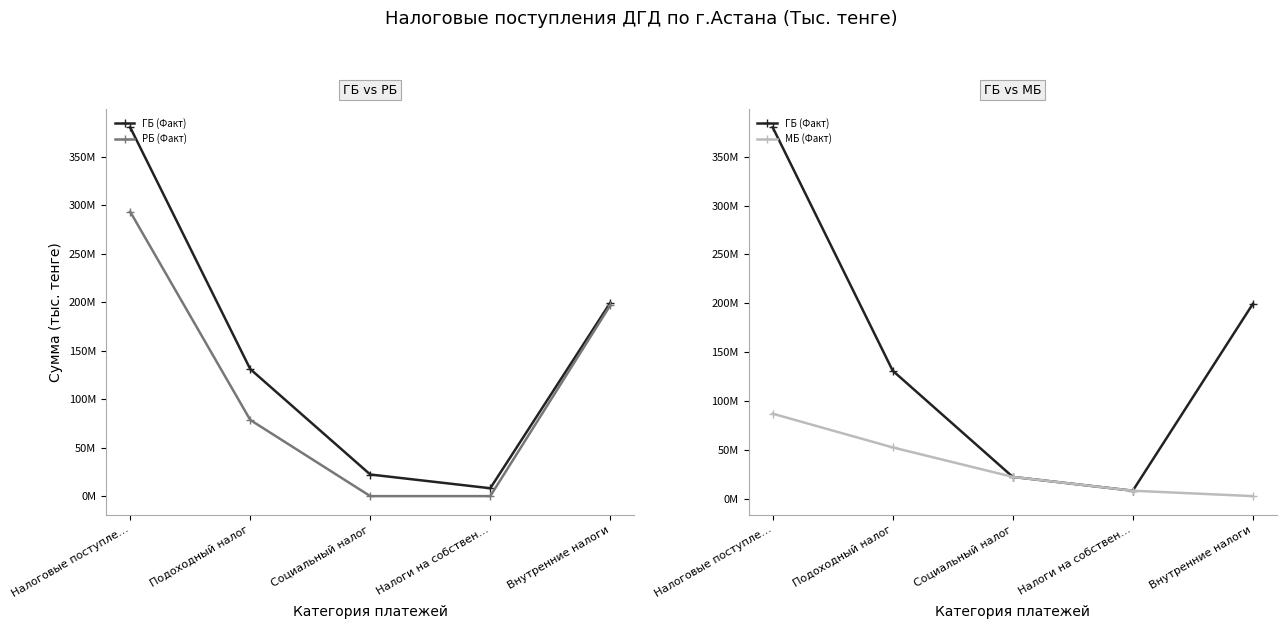

At Налоговые поступле…, list the series in order from largest to smallest.

ГБ (Факт), РБ (Факт), МБ (Факт)